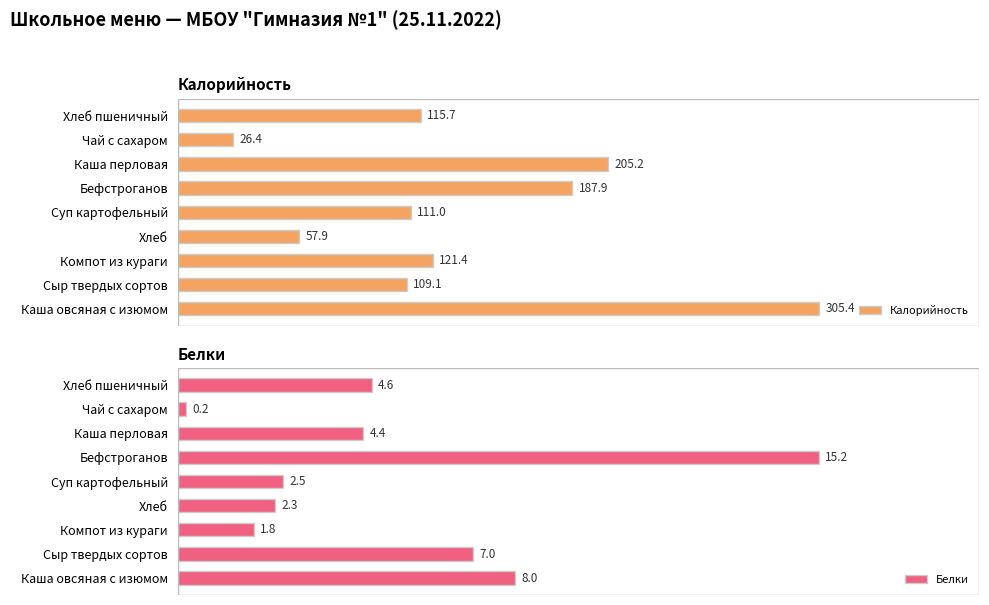

Rank the series by their maximum value, from lowest to highest.

Белки, Калорийность